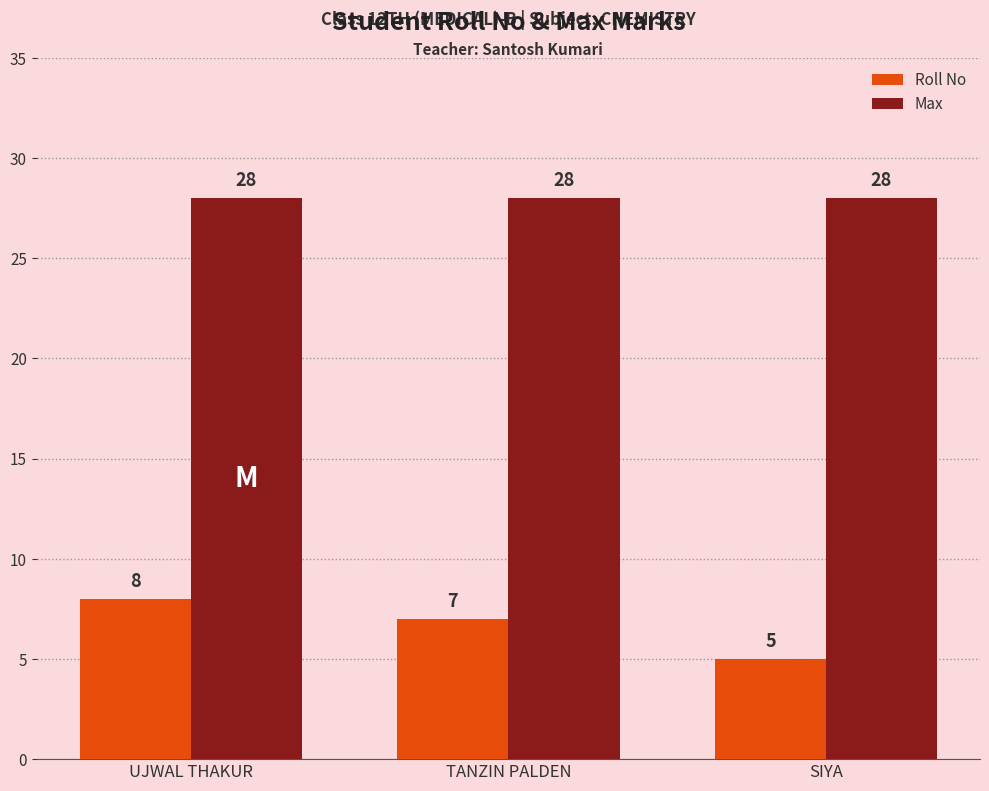

Which series changed the most between TANZIN PALDEN and SIYA?

Roll No